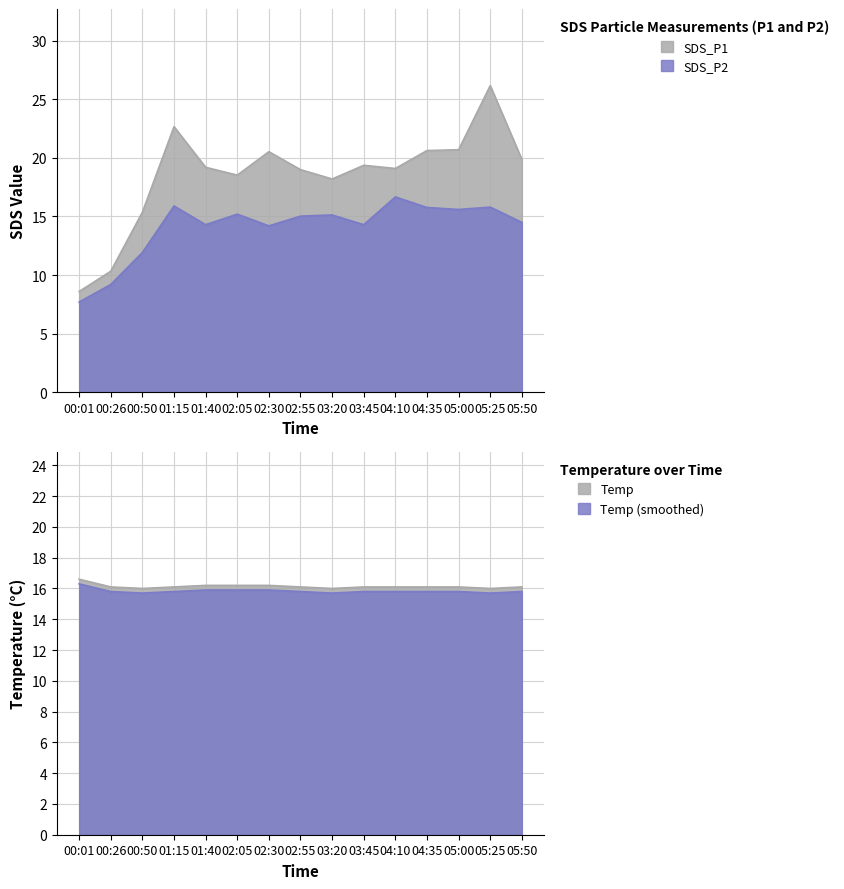

After their last crossing, which series has the higher values: SDS_P2 or Temp?

Temp